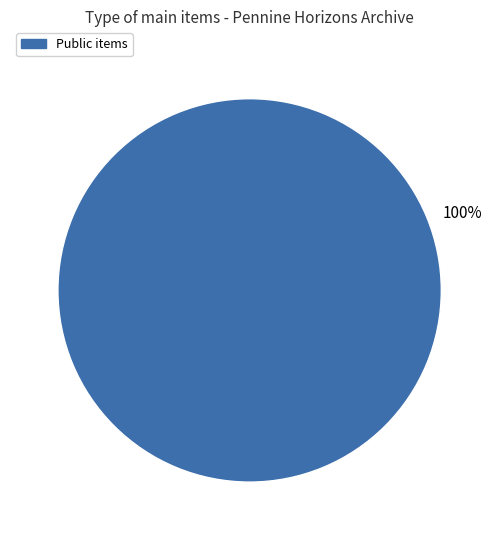

Is there any slice that represents more than half of the pie?

Yes